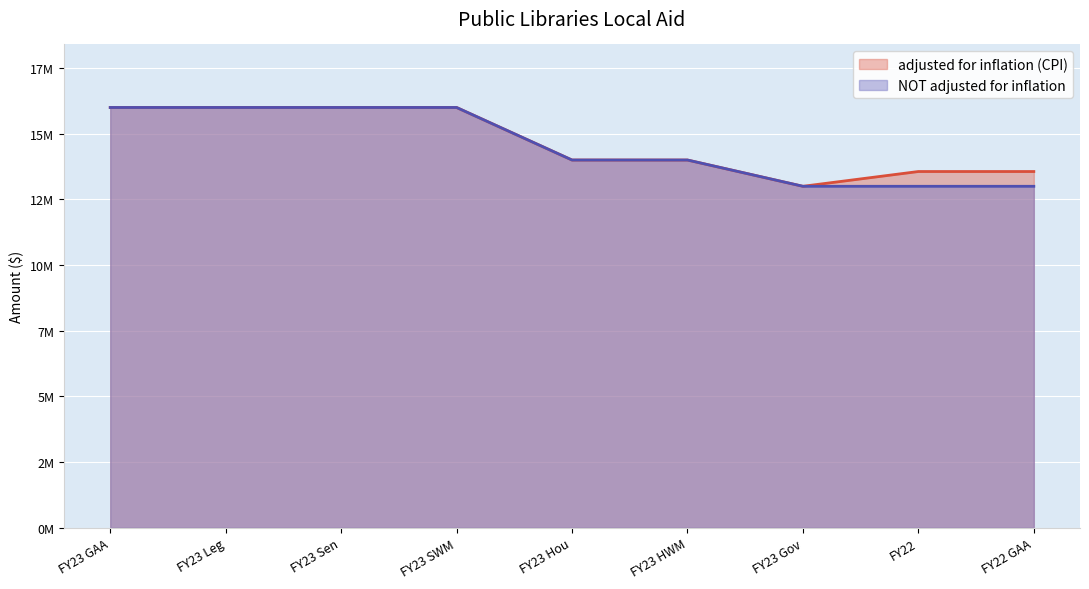

True or false: adjusted for inflation (CPI) and NOT adjusted for inflation cross at least once.

False